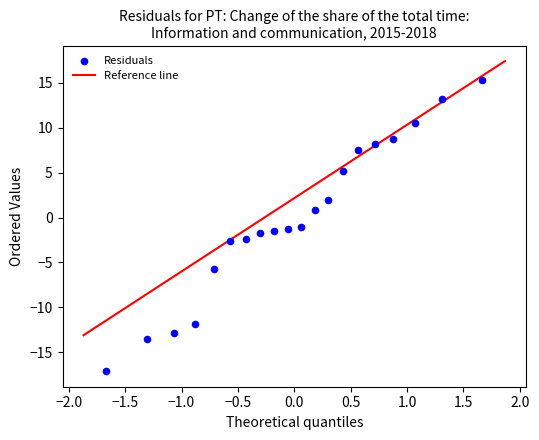

What is the range of Y values (max minus min)?

32.4